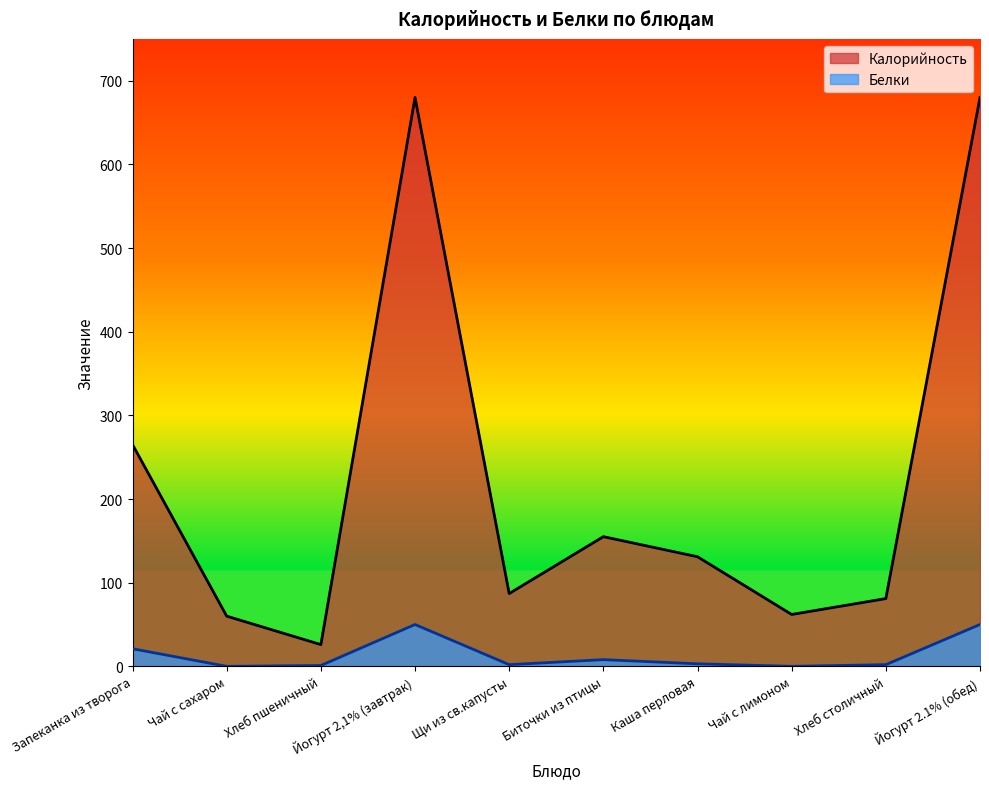

Count the number of data series in this chart.

2